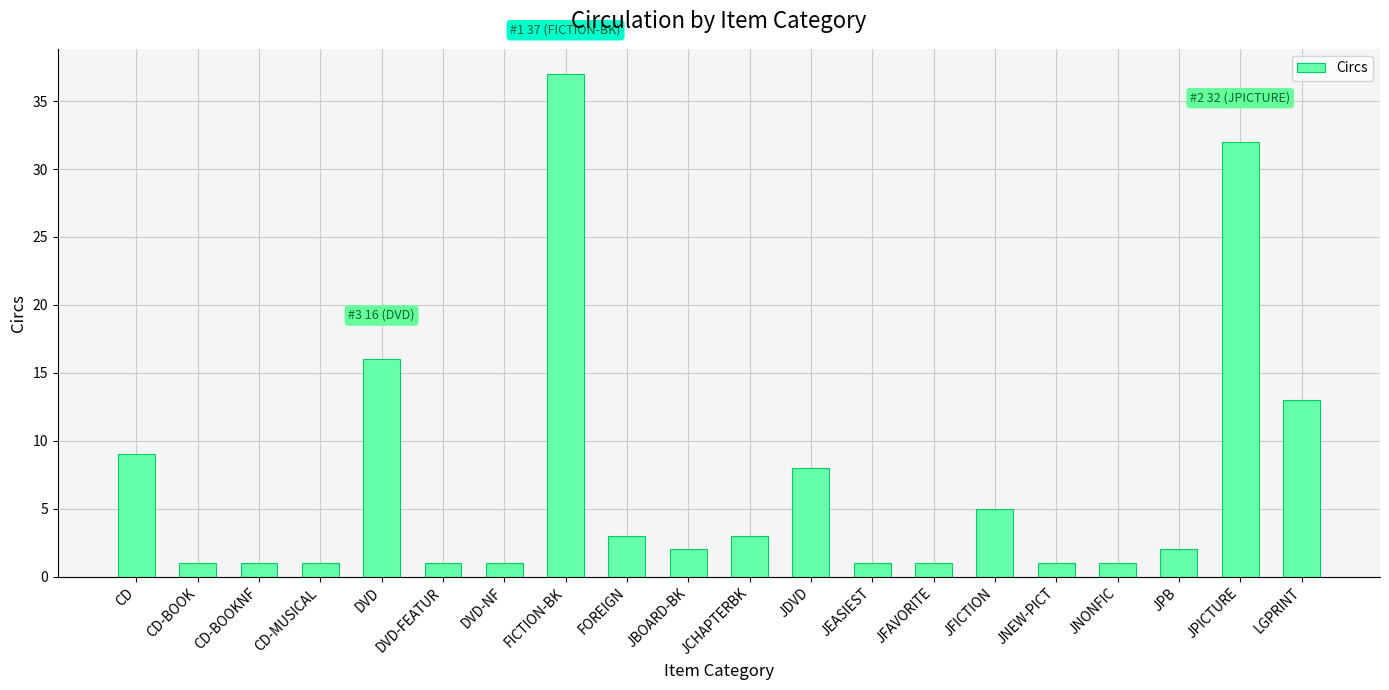

What is the sum of all values?

139